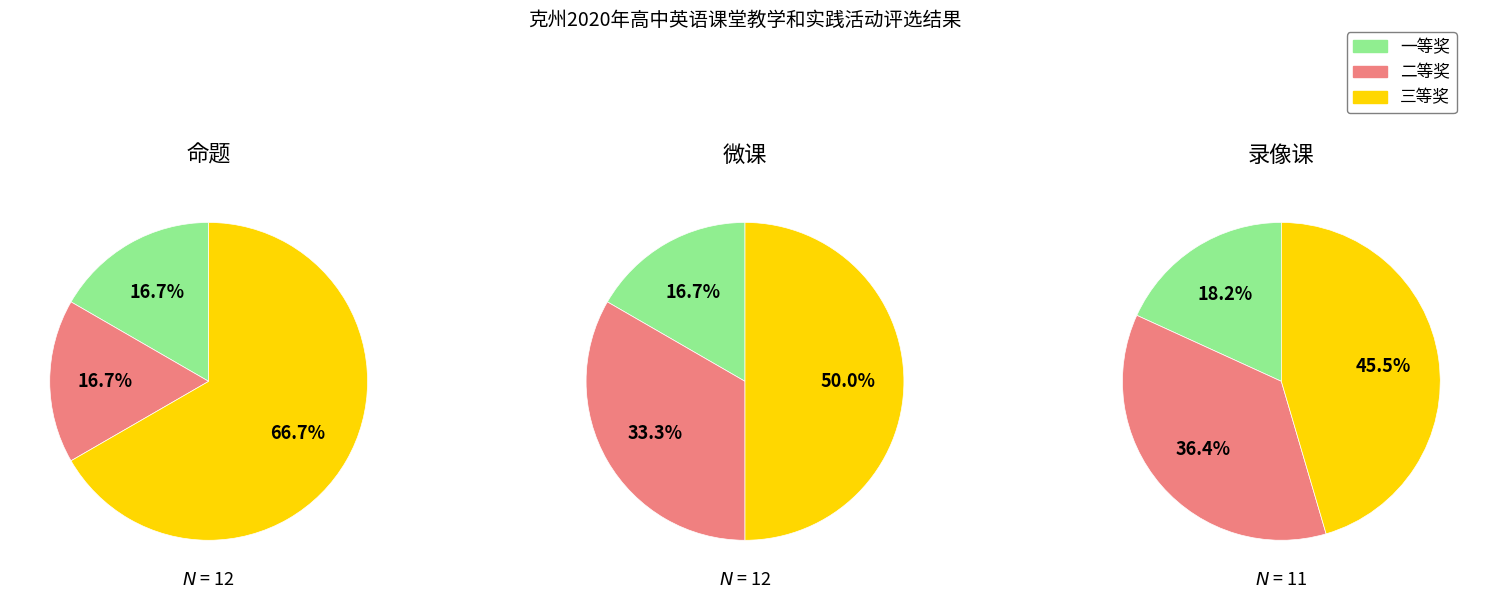

Is it true that 0 is 33% of the pie?

True